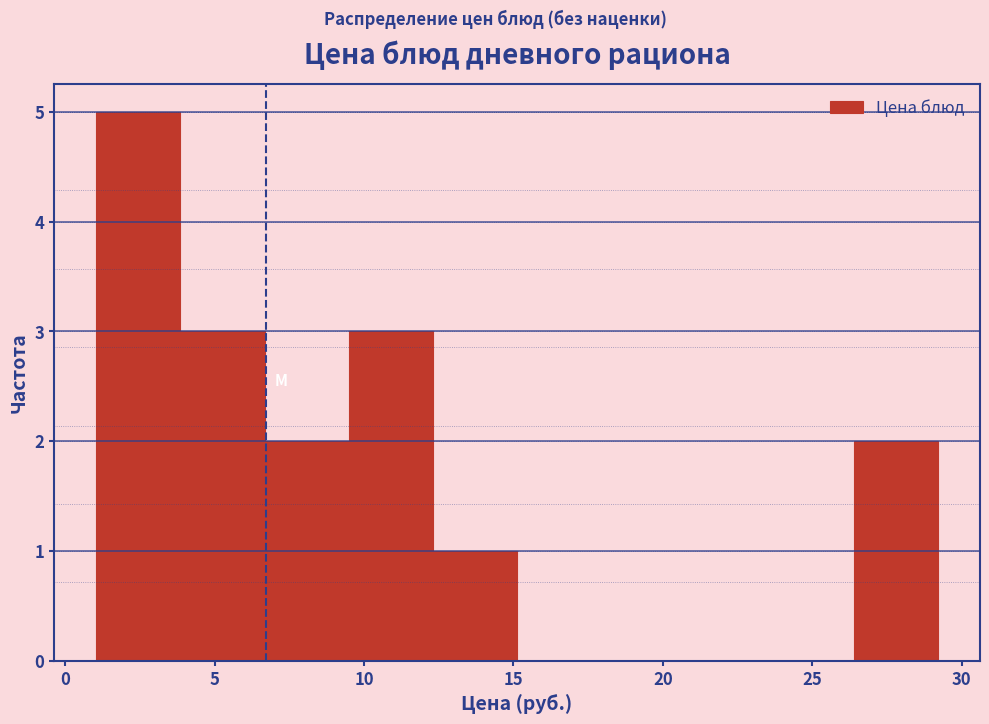

Reading left to right, list every bar in this chart as the range it spans on the x-axis followed by its height. Neither the bar edges nor the heights are printed on the chart, so give them approximately, as read against the axes.

1.0 to 4.0: 5
4.0 to 6.5: 3
6.5 to 9.5: 2
9.5 to 12.5: 3
12.5 to 15.0: 1
15.0 to 18.0: 0
18.0 to 21.0: 0
21.0 to 23.5: 0
23.5 to 26.5: 0
26.5 to 29.0: 2